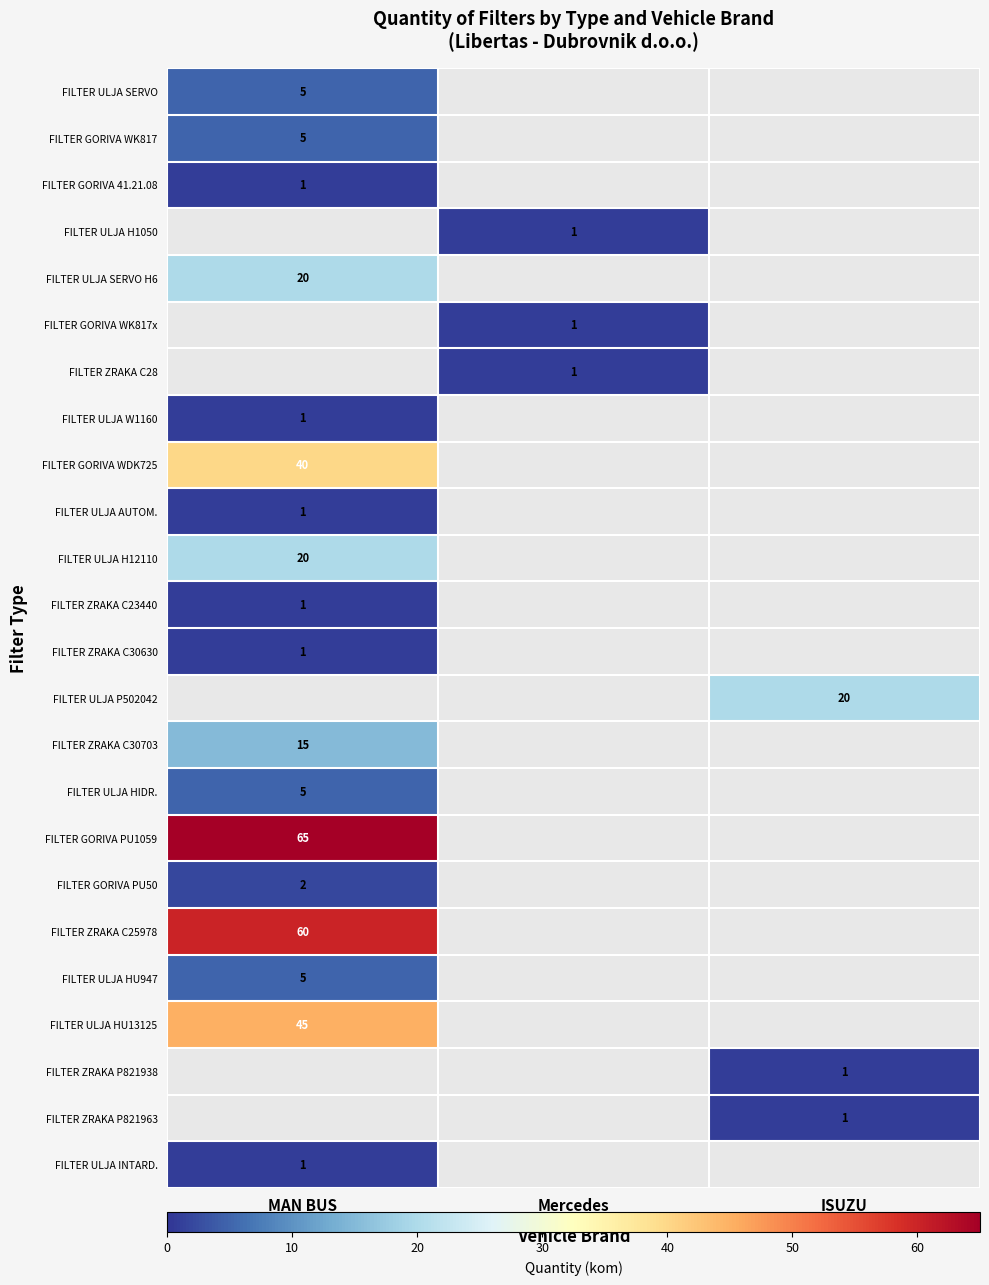

True or false: FILTER ZRAKA C30630 has a value of 1 at MAN BUS.

True